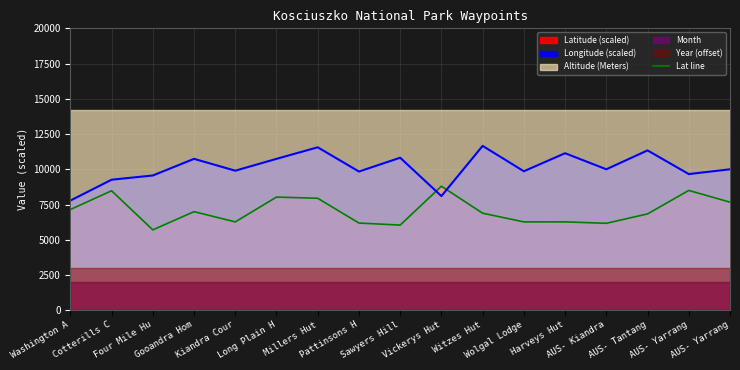

How many values are below 6884?

8